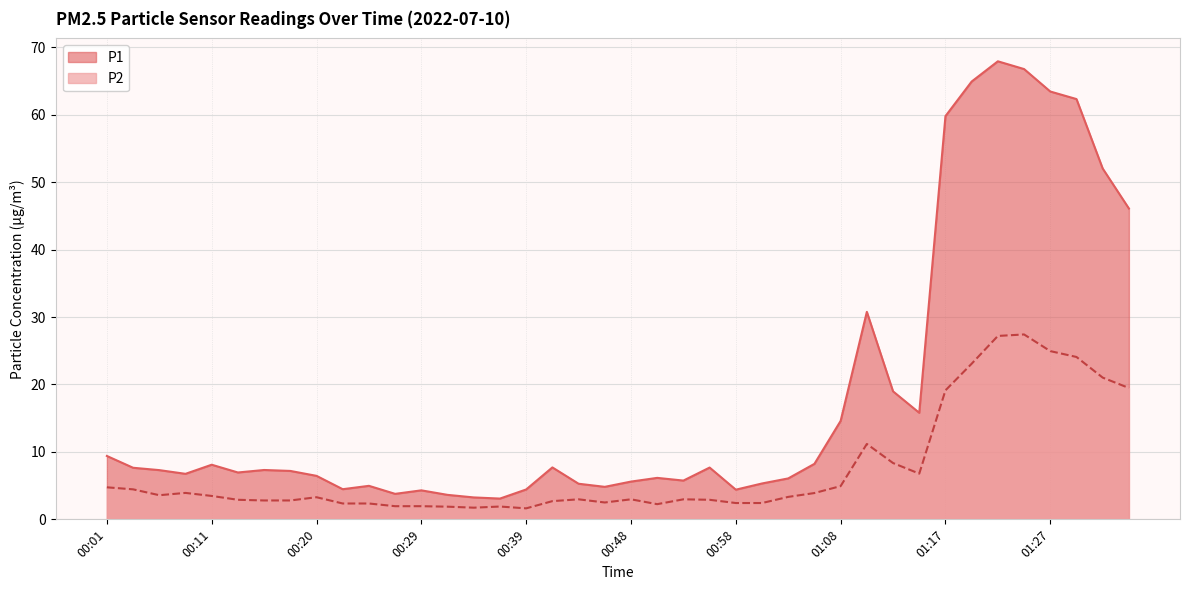

Reading right to left, extract all data points from this chart.

P1: 01:34=46.1	01:31=52.0	01:29=62.3	01:27=63.5	01:24=66.8	01:22=67.9	01:19=64.9	01:17=59.8	01:15=15.8	01:12=19.0	01:10=30.8	01:08=14.6	01:05=8.2	01:03=6.1	01:00=5.3	00:58=4.4	00:56=7.7	00:53=5.8	00:51=6.2	00:48=5.6	00:46=4.8	00:44=5.3	00:41=7.7	00:39=4.4	00:37=3.1	00:34=3.2	00:32=3.6	00:29=4.3	00:27=3.8	00:25=5.0	00:22=4.5	00:20=6.5	00:18=7.2	00:15=7.3	00:13=7.0	00:11=8.1	00:08=6.8	00:06=7.3	00:03=7.7	00:01=9.4
P2: 01:34=19.5	01:31=21.0	01:29=24.1	01:27=24.9	01:24=27.4	01:22=27.2	01:19=23.1	01:17=19.1	01:15=6.8	01:12=8.3	01:10=11.2	01:08=4.9	01:05=3.9	01:03=3.3	01:00=2.4	00:58=2.4	00:56=2.9	00:53=3.0	00:51=2.2	00:48=3.0	00:46=2.5	00:44=3.0	00:41=2.7	00:39=1.6	00:37=1.9	00:34=1.7	00:32=1.9	00:29=1.9	00:27=1.9	00:25=2.4	00:22=2.4	00:20=3.3	00:18=2.8	00:15=2.8	00:13=2.9	00:11=3.5	00:08=3.9	00:06=3.6	00:03=4.5	00:01=4.8